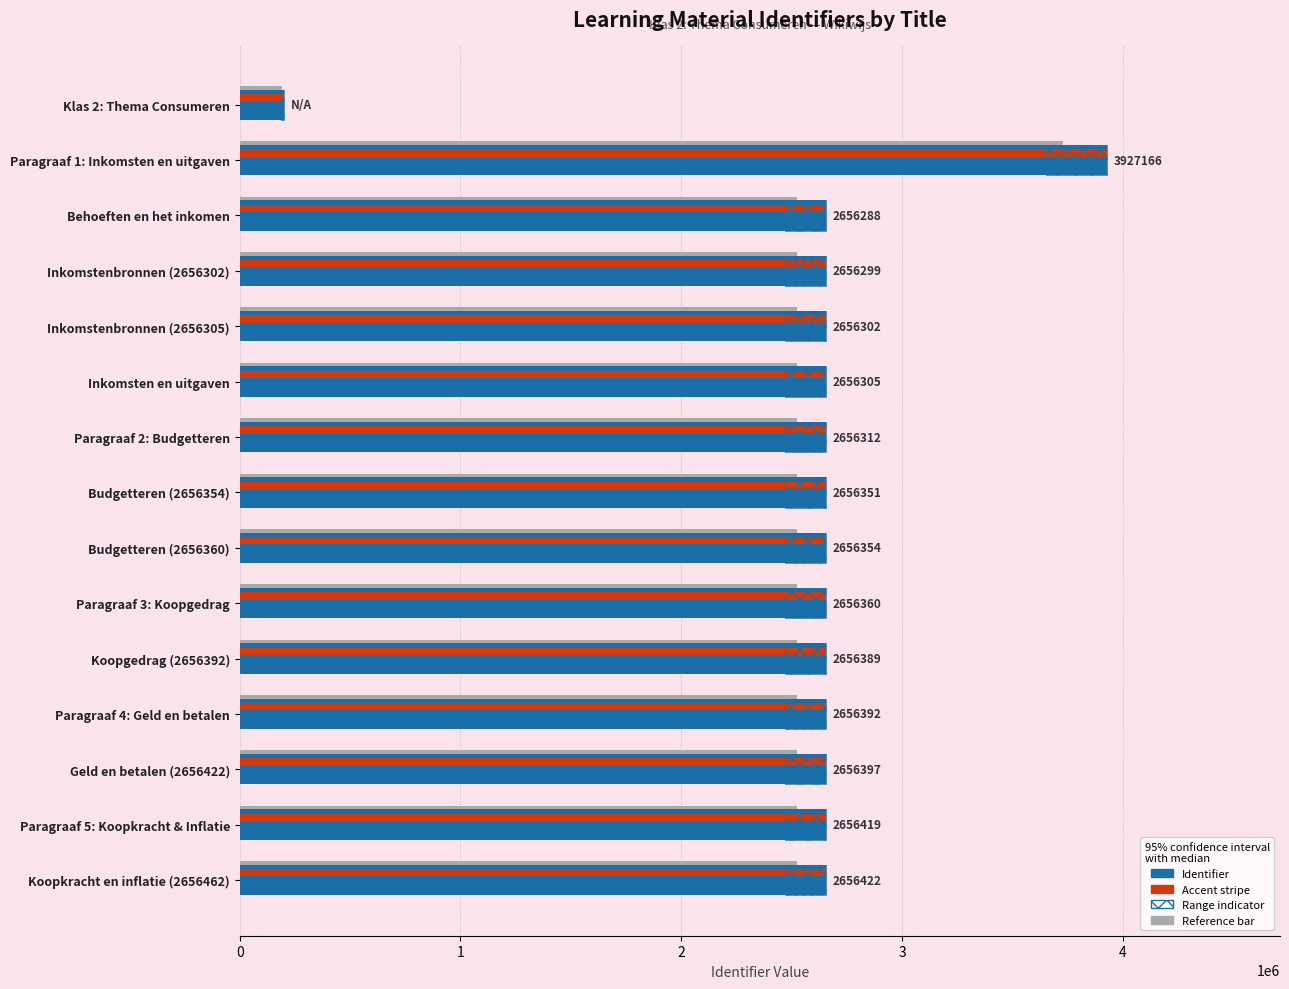

The value of Accent stripe at Koopkracht en inflatie (2656462) is 4473702.3. True or false?

False